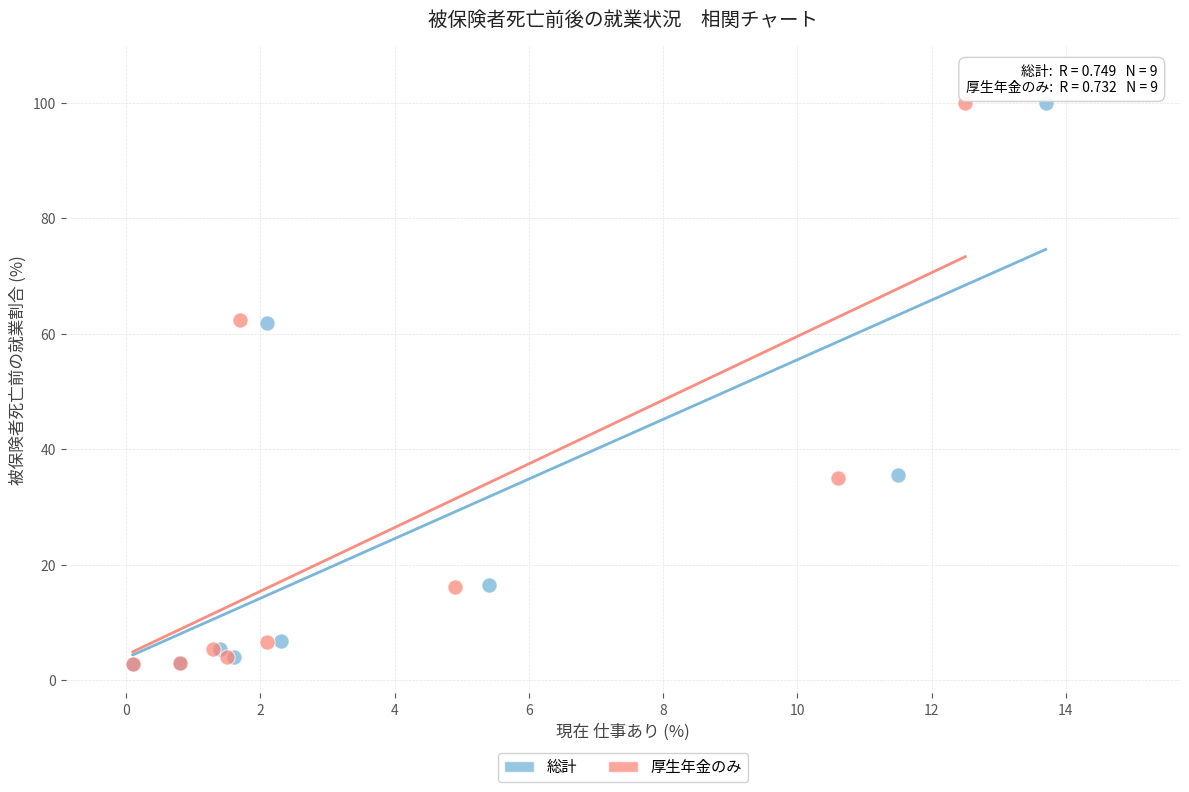

Which series has the largest Y range (max minus min)?

総計